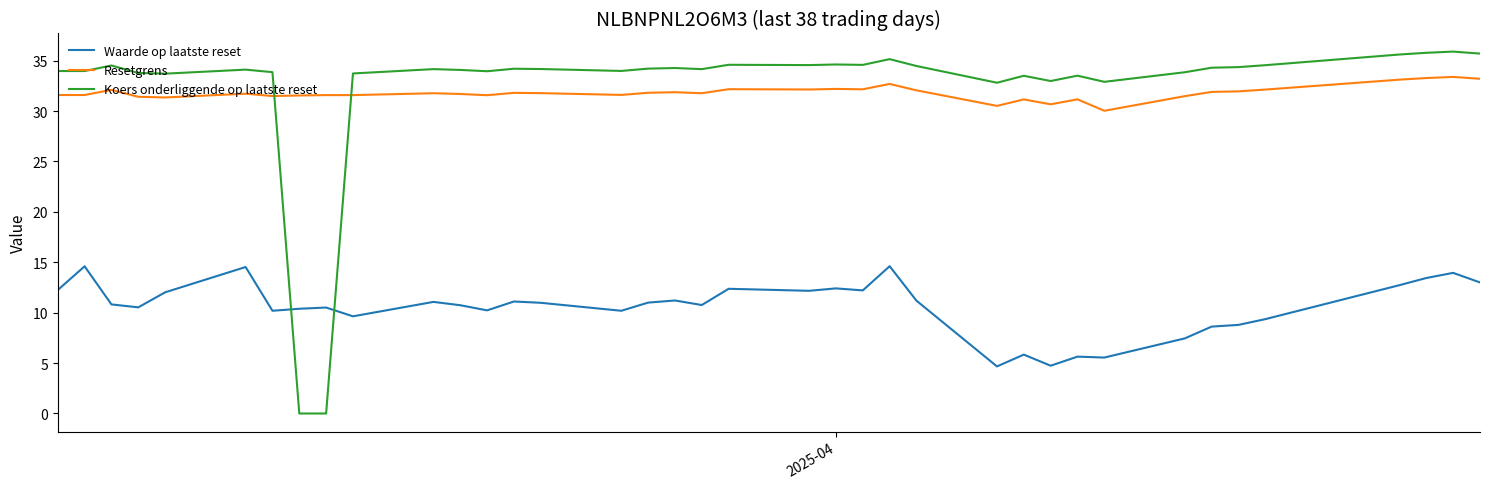

What is the maximum value for Waarde op laatste reset?

14.6